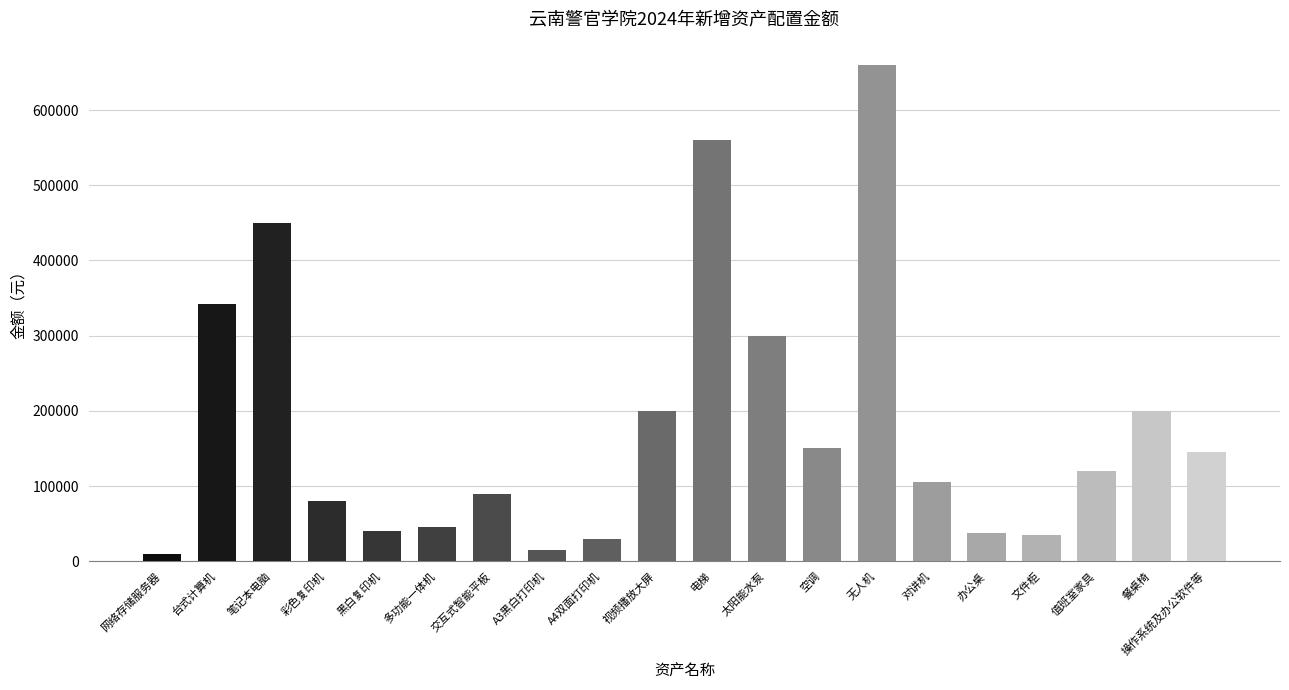

What is the label of the 9th bar from the left?

A4双面打印机